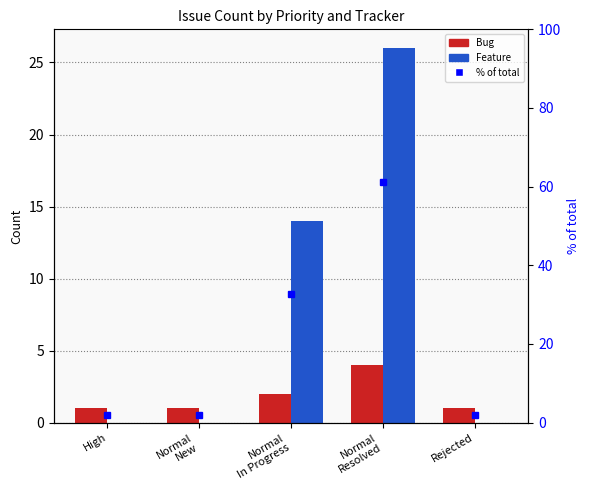

What is the label of the 2nd bar from the left?

Normal
New